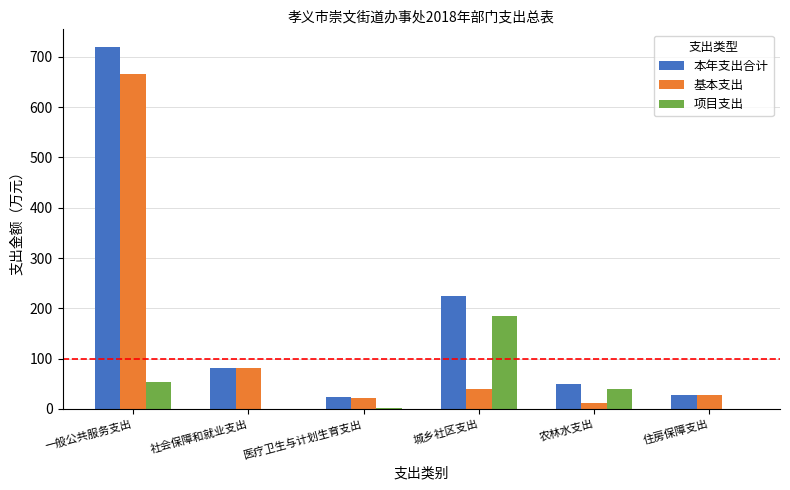

Is the value of 基本支出 at 农林水支出 greater than the value of 本年支出合计 at 住房保障支出?

No